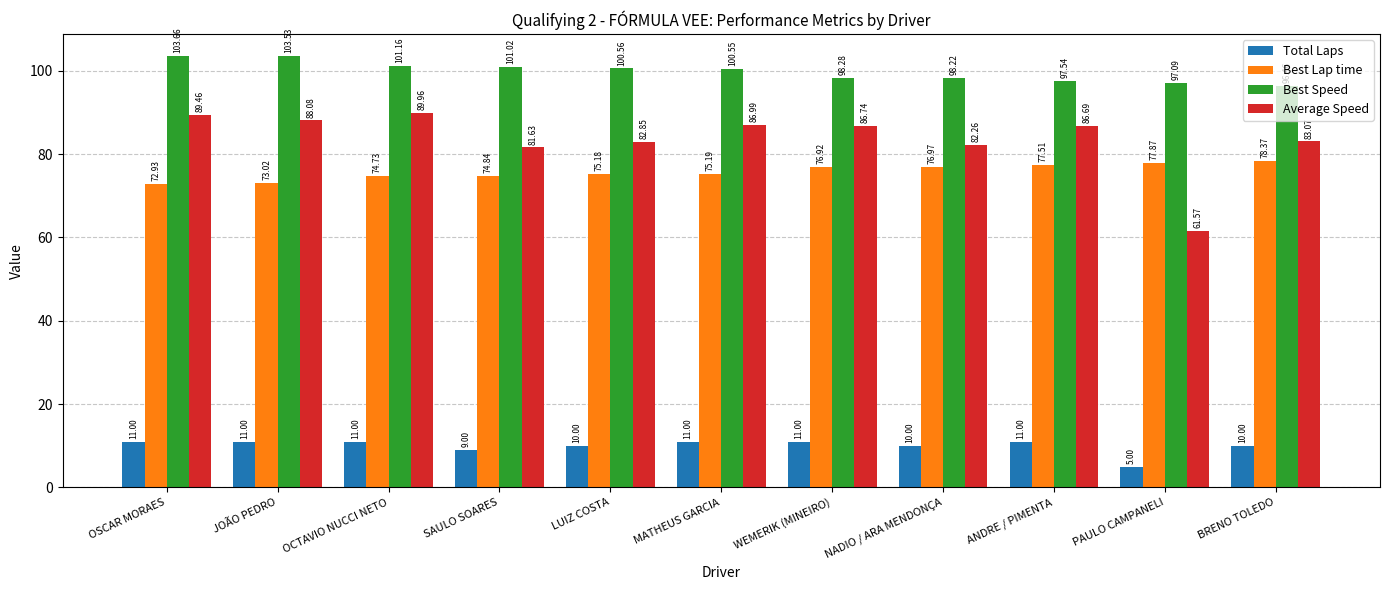

The value of Best Speed at LUIZ COSTA is 54.2. True or false?

False